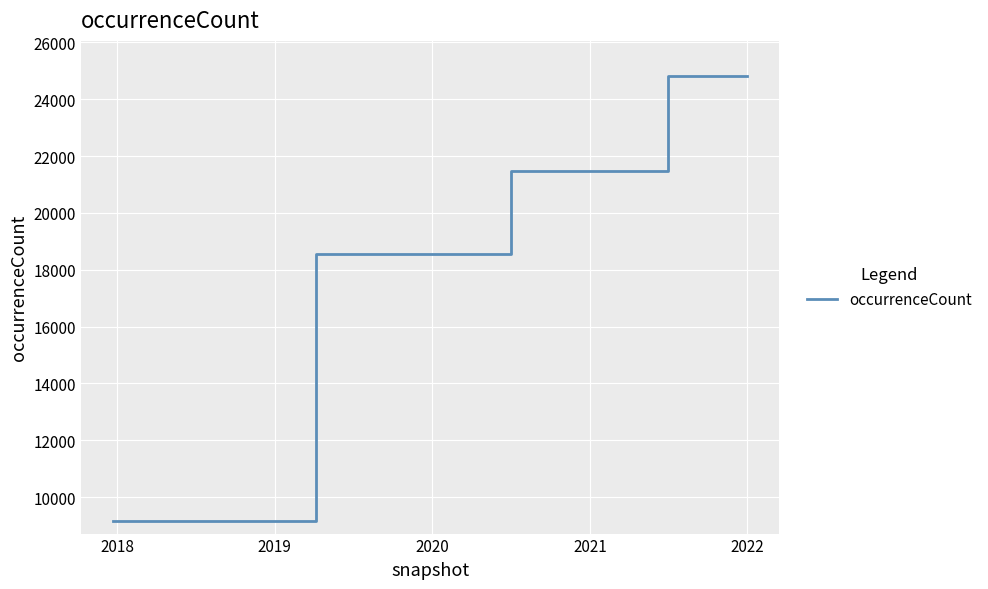

What is the difference between the maximum and minimum values?

15629